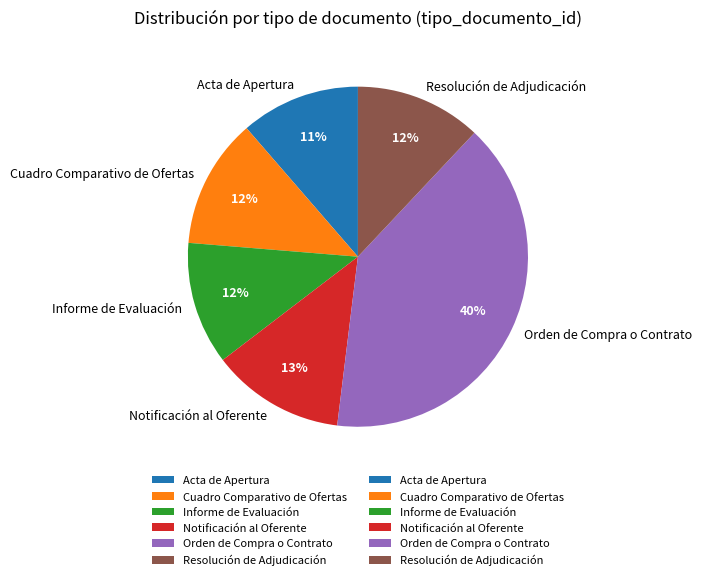

Does Resolución de Adjudicación represent more than half of the total?

No